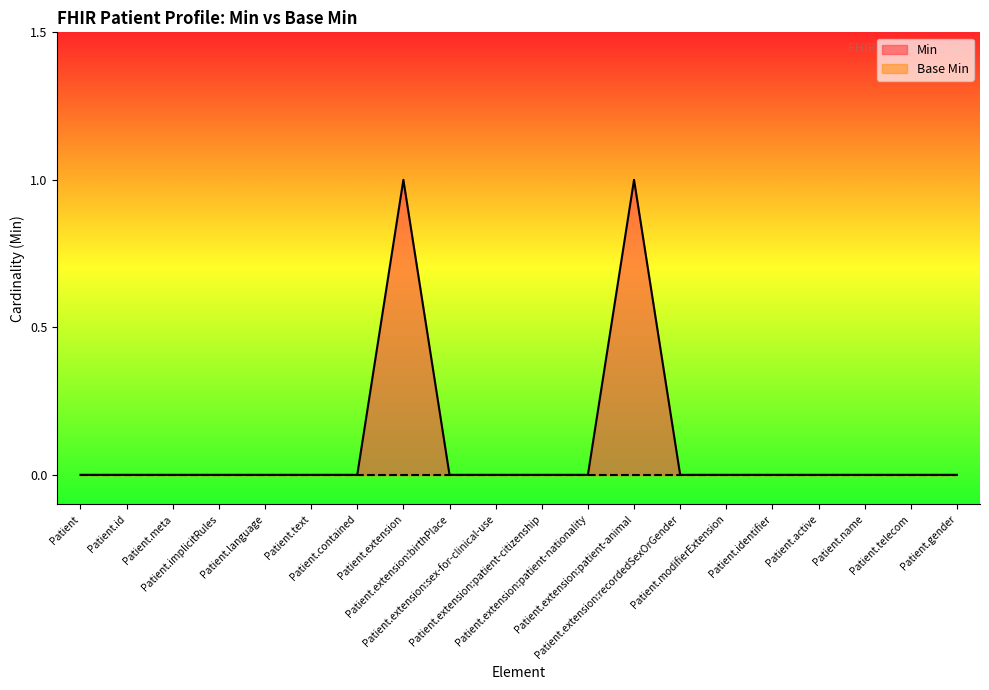

Which series has the largest range (max minus min)?

Min